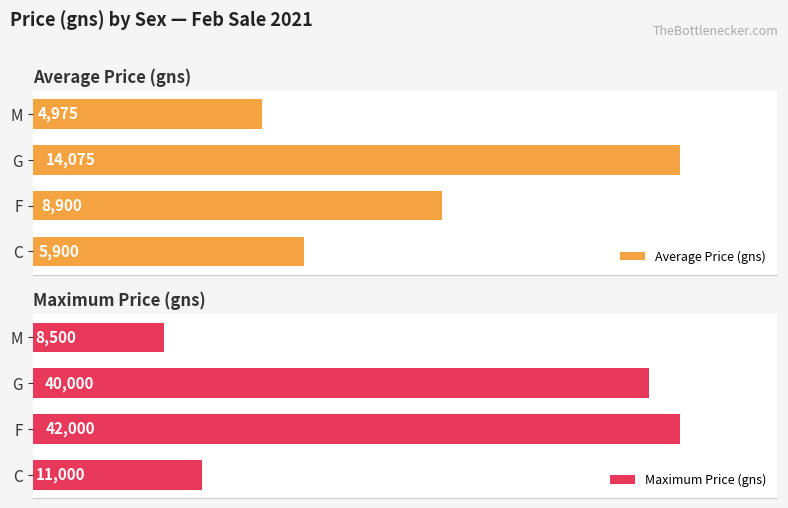

What are all the series names shown in the legend?

Average Price (gns), Maximum Price (gns)